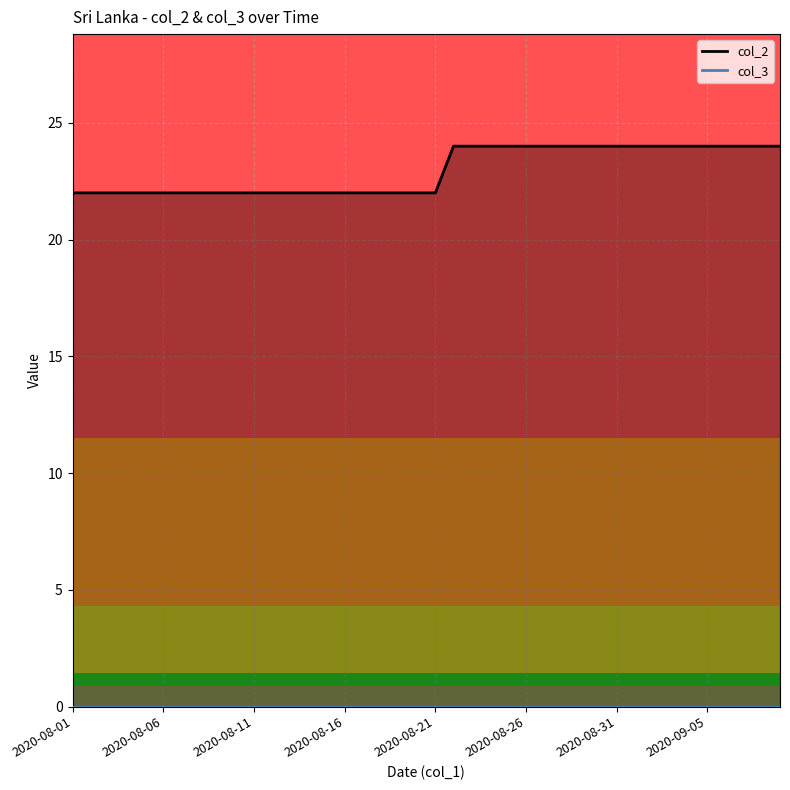

Which series has the largest total across all categories?

col_2